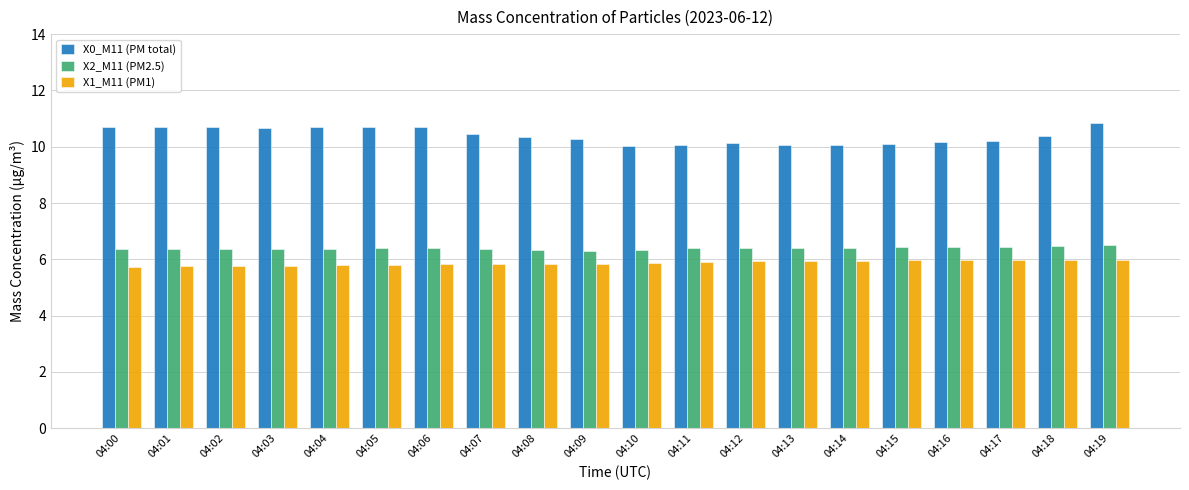

What is the sum of all X2_M11 (PM2.5) values?

127.9